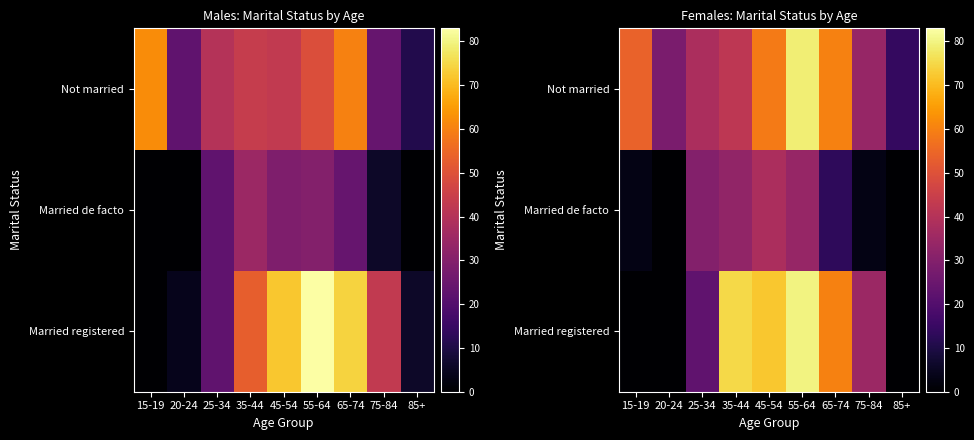

List the series in order of their overall mean, lowest first.

Married de facto, Married registered, Not married